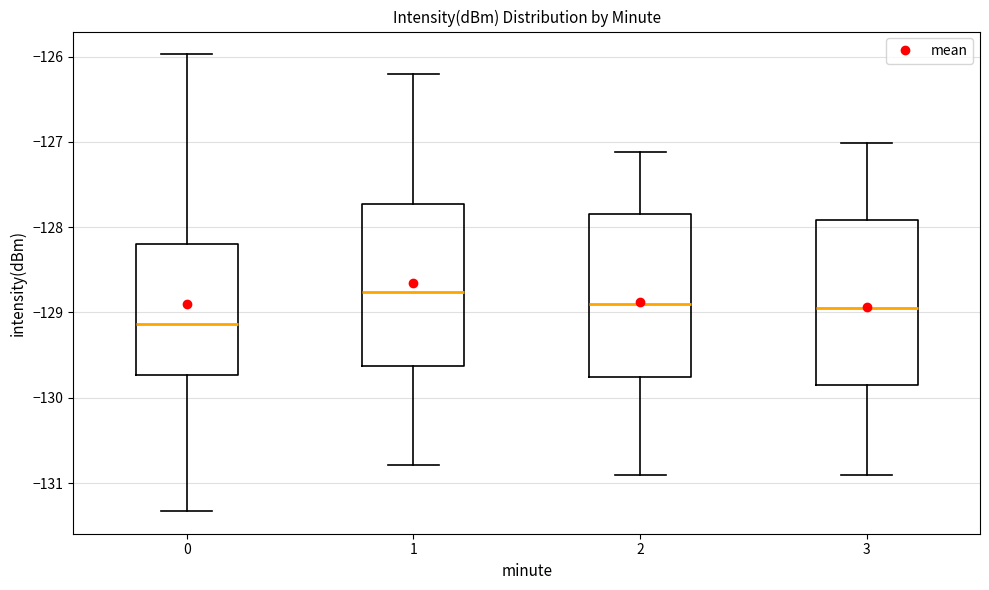

Reading left to right, transcribe this box plot: for each box, give where its median line is, the range the box spans, and where its two whiskers end, as read against the y-axis. The values are not printed on the chart, so give them approximately, as read against the axis.

0: median -129.1, box -129.7 to -128.2, whiskers -131.3 to -126.0
1: median -128.8, box -129.6 to -127.7, whiskers -130.8 to -126.2
2: median -128.9, box -129.8 to -127.8, whiskers -130.9 to -127.1
3: median -129.0, box -129.8 to -127.9, whiskers -130.9 to -127.0